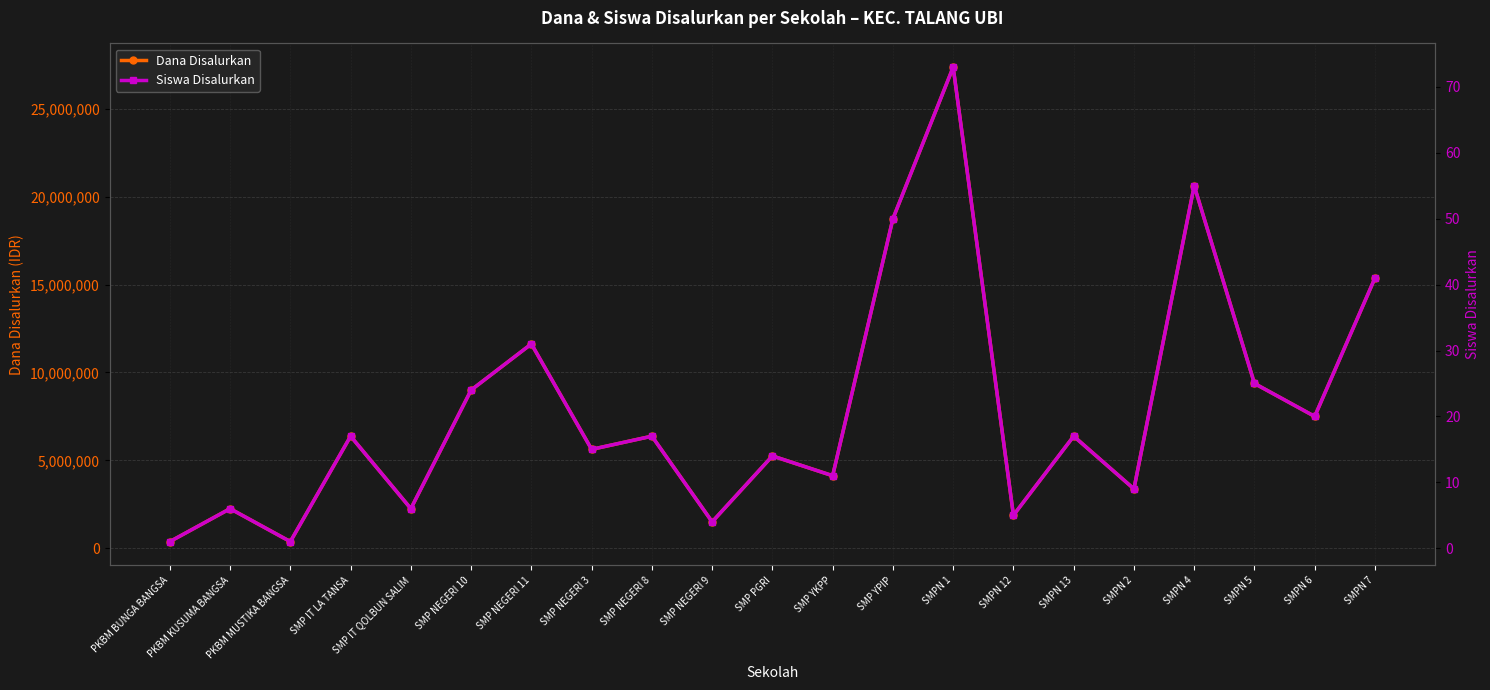

What is the sum of all Dana Disalurkan values?

165750000